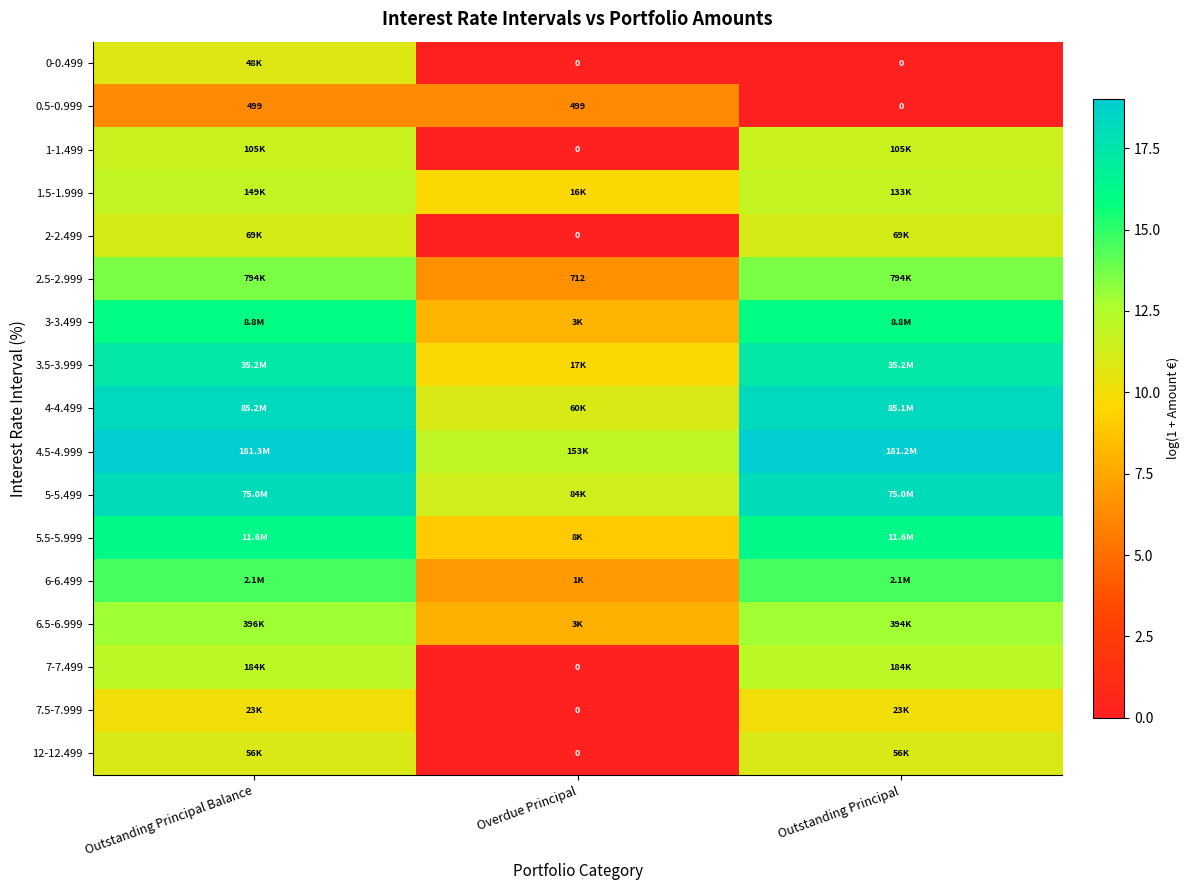

The 6-6.499 series shows 14.5 at Outstanding Principal. True or false?

True